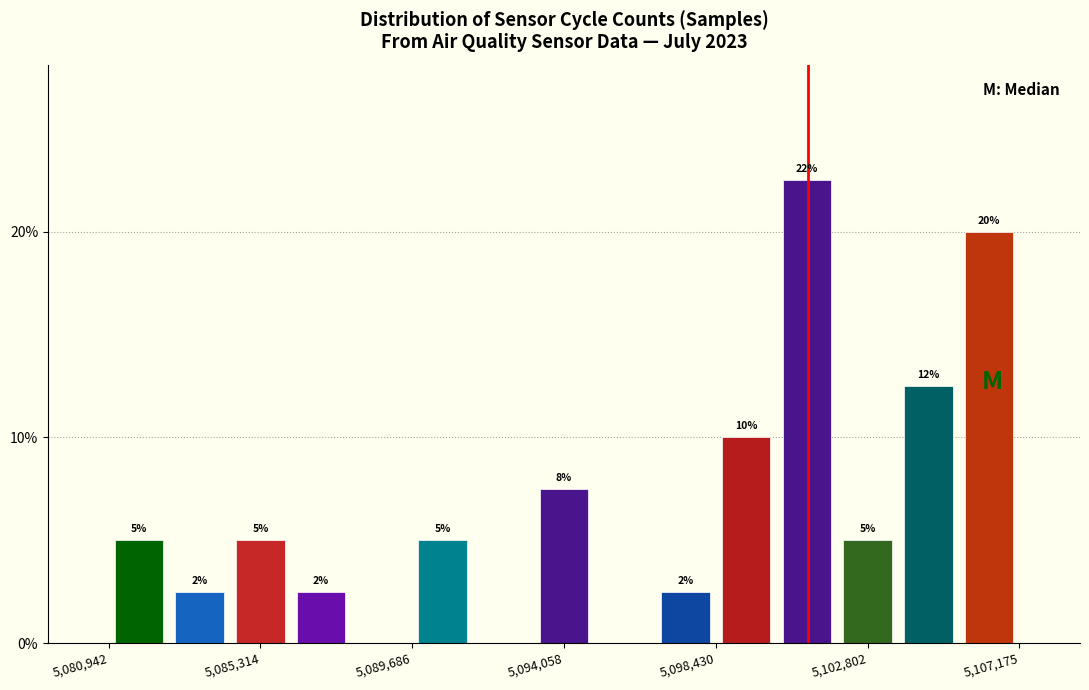

Read against the x-axis, roughly where is the centre of the tallest bar?

5101000